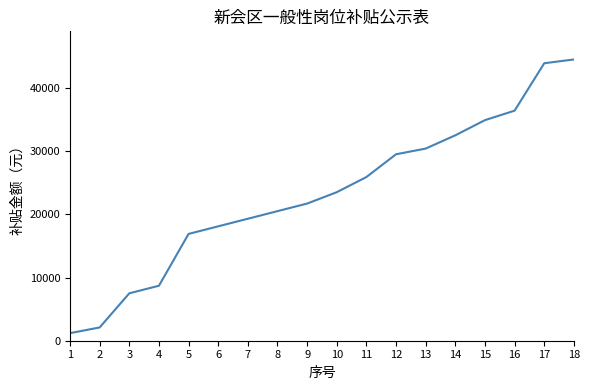

Reading left to right, transcribe all the data shown in this chart.

1200	2100	7500	8700	16900	18100	19300	20500	21700	23500	25900	29500	30400	32500	34900	36400	43900	44500